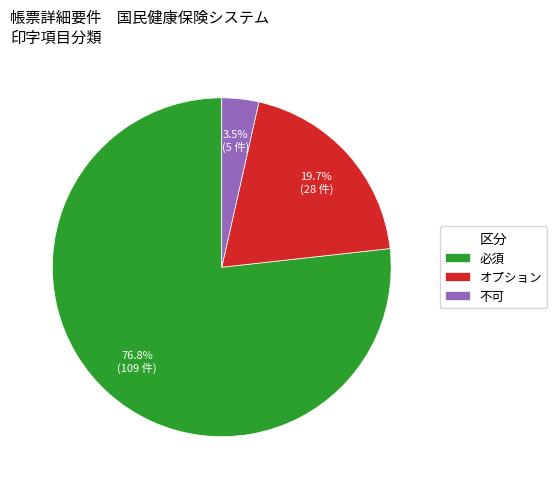

How many slices are in this pie chart?

3